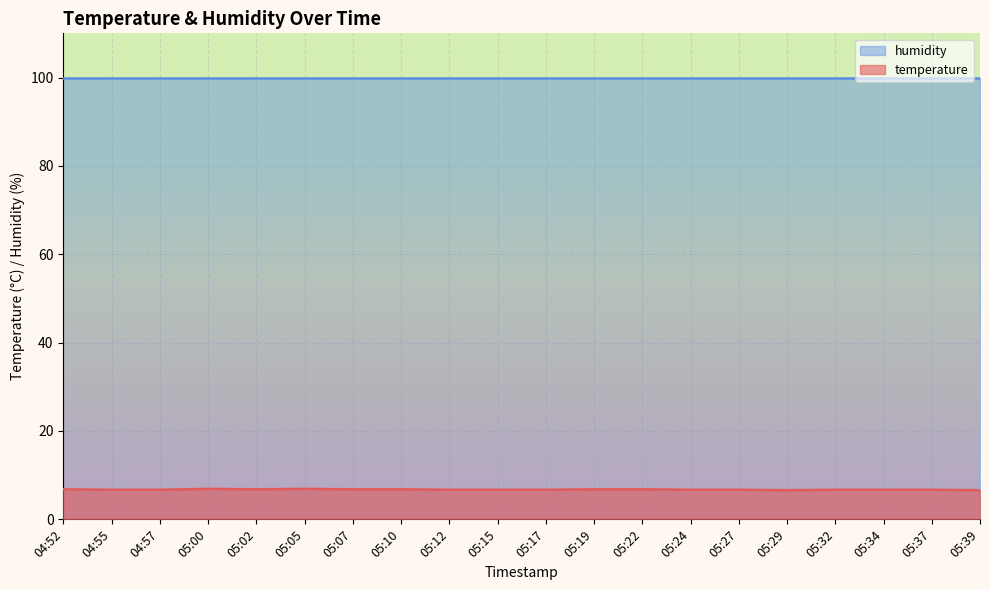

What is the ratio of the value at 05:05 to the value at 05:17?

1.0